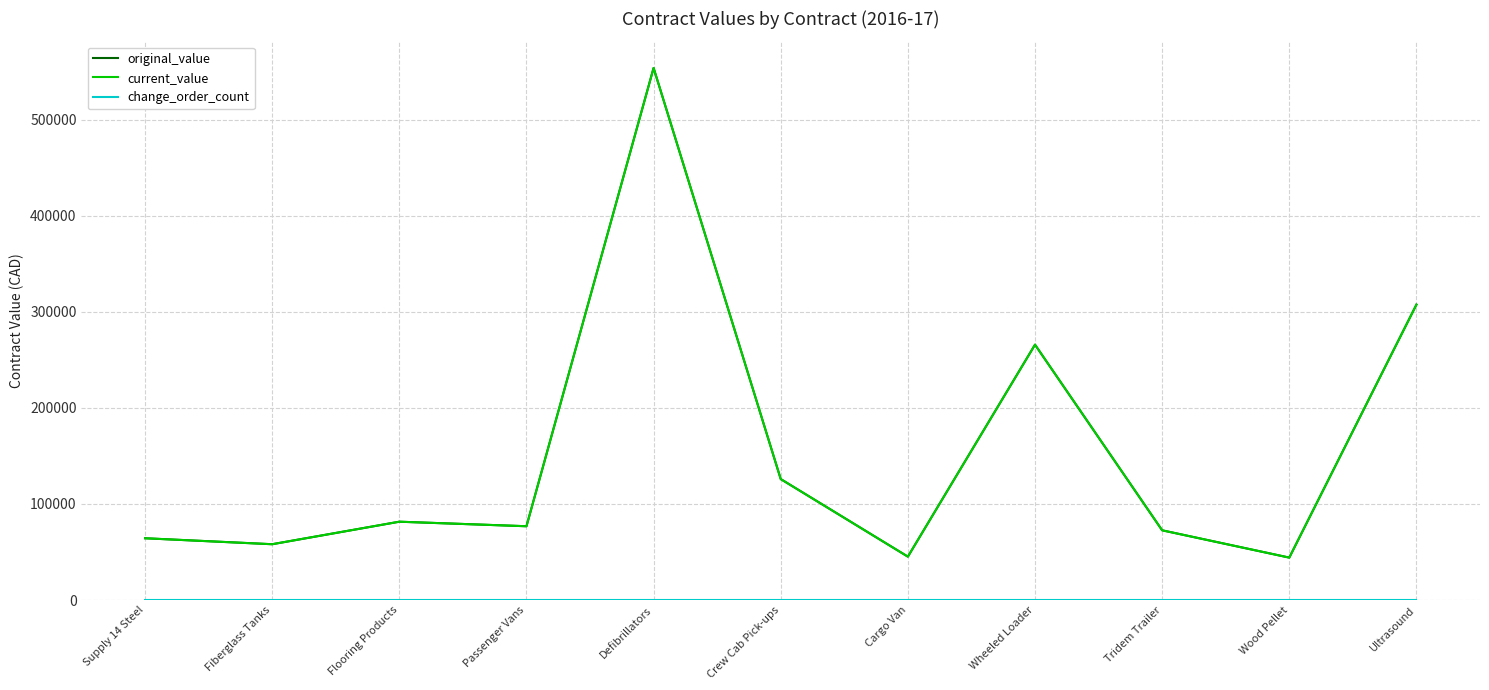

True or false: current_value and change_order_count intersect in this chart.

False